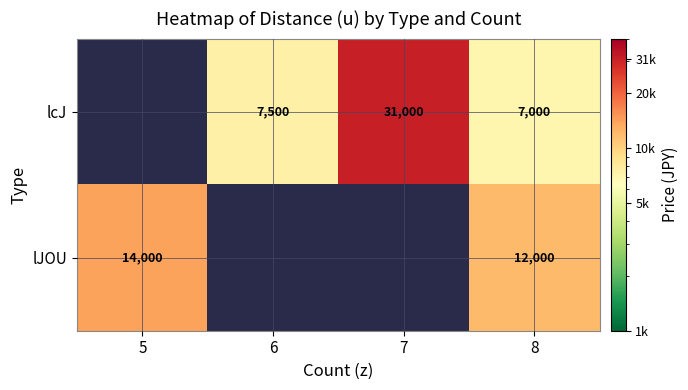

What is the minimum value shown in the chart?

7000.0